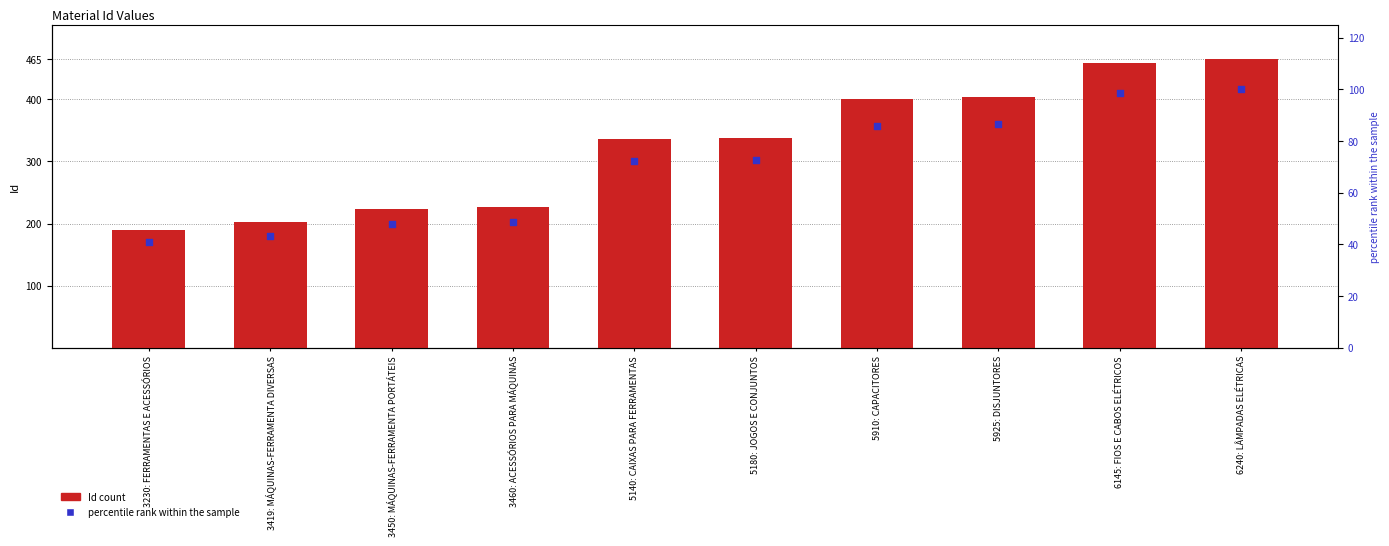

Which series contains the lowest Y value?

percentile rank within the sample